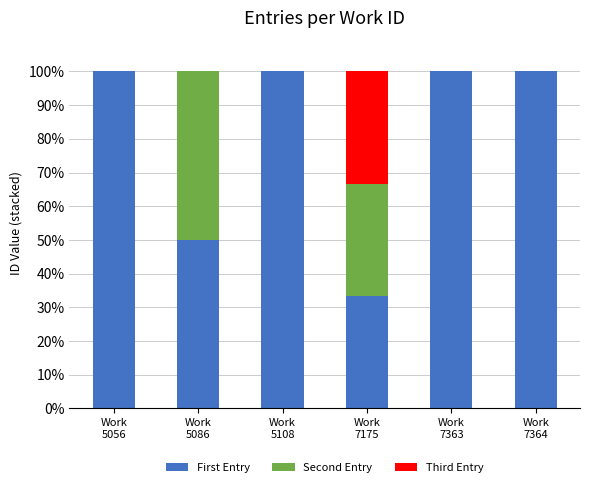

What is the total value across all series at Work
7363?

100.0